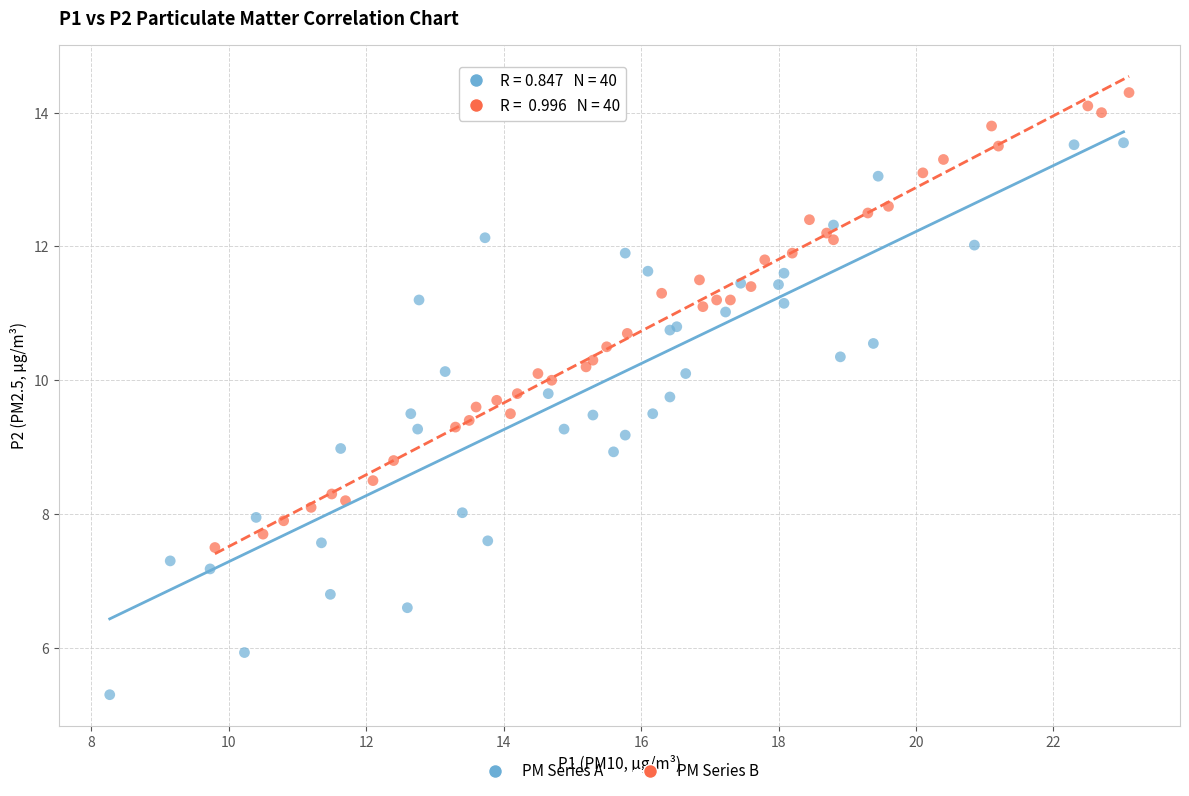

Which series reaches the maximum Y coordinate?

PM Series B